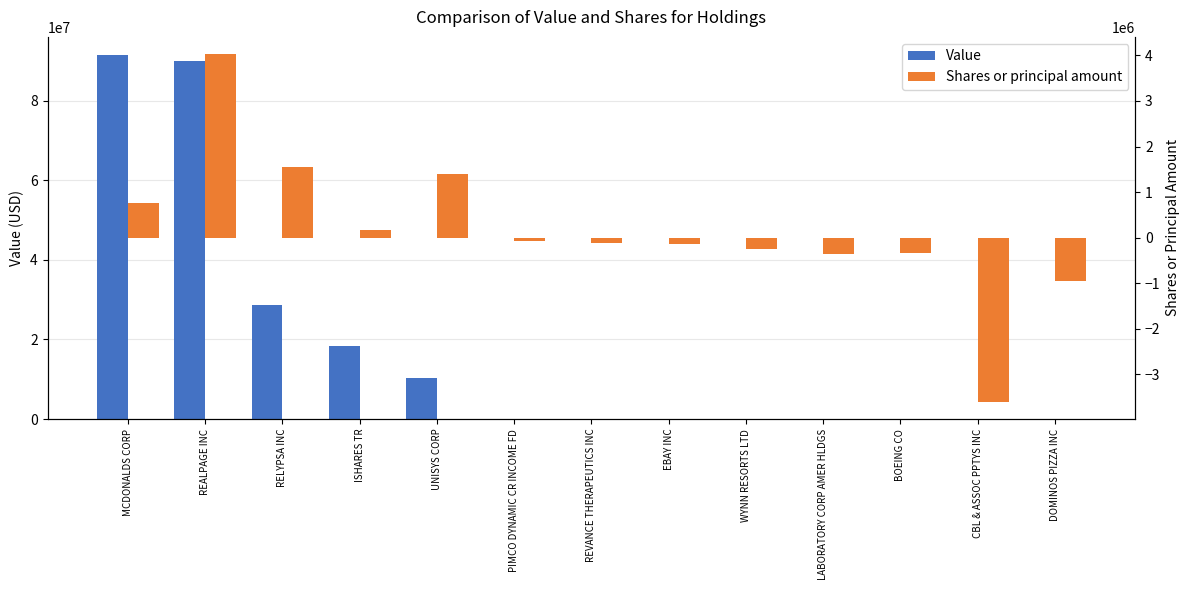

List the series in order of their peak value, highest first.

Value, Shares or principal amount